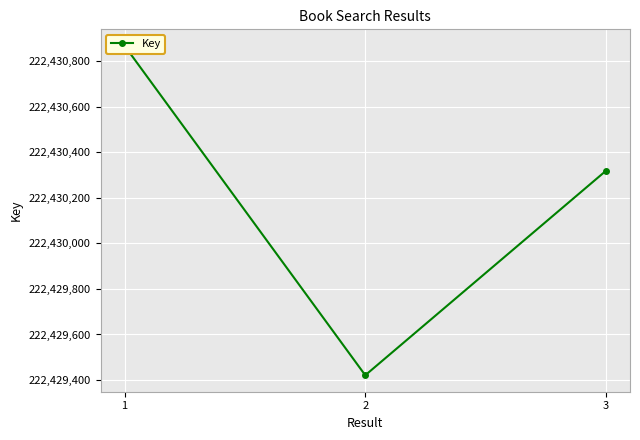

Between 3 and 1, which is larger?

1